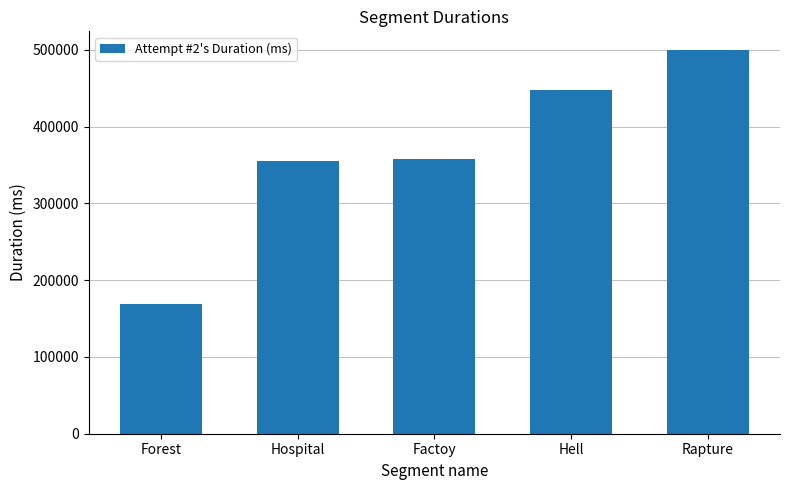

What is the label of the 5th bar from the right?

Forest